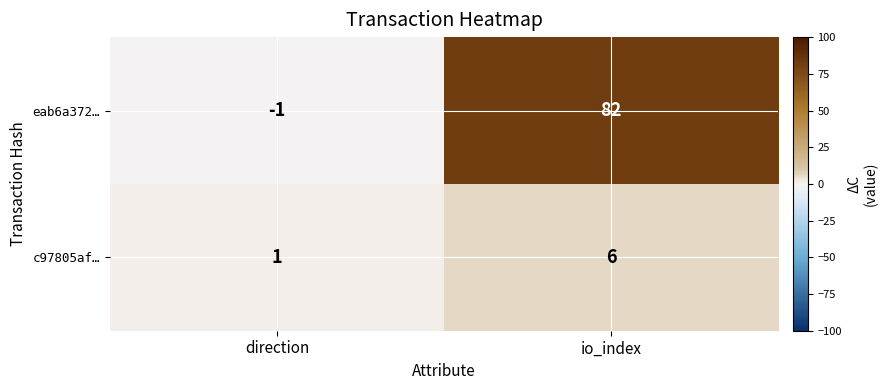

Is the value of eab6a372… at direction greater than the value of c97805af… at io_index?

No